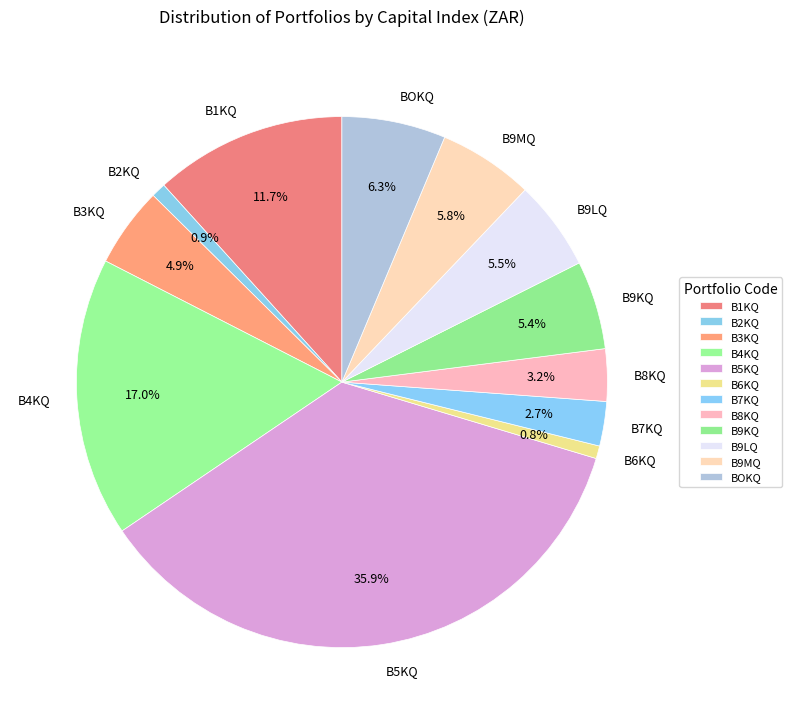

Count the number of slices in the pie.

12